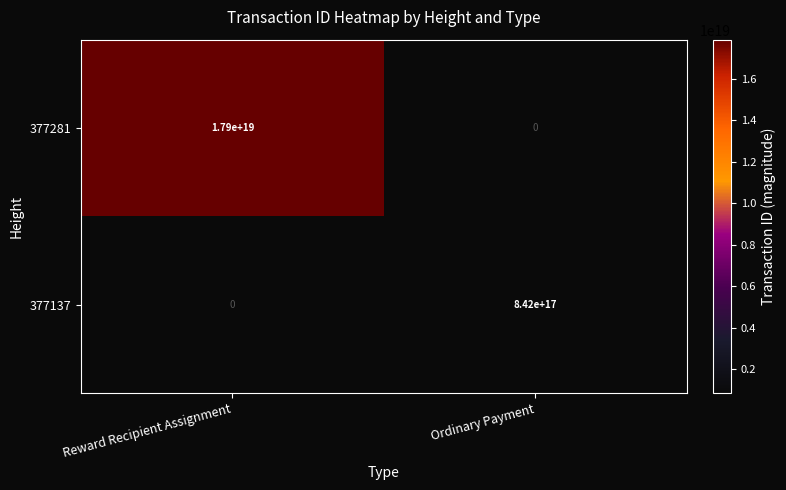

The value of 377281 at Reward Recipient Assignment is 17900000000000000000. True or false?

True